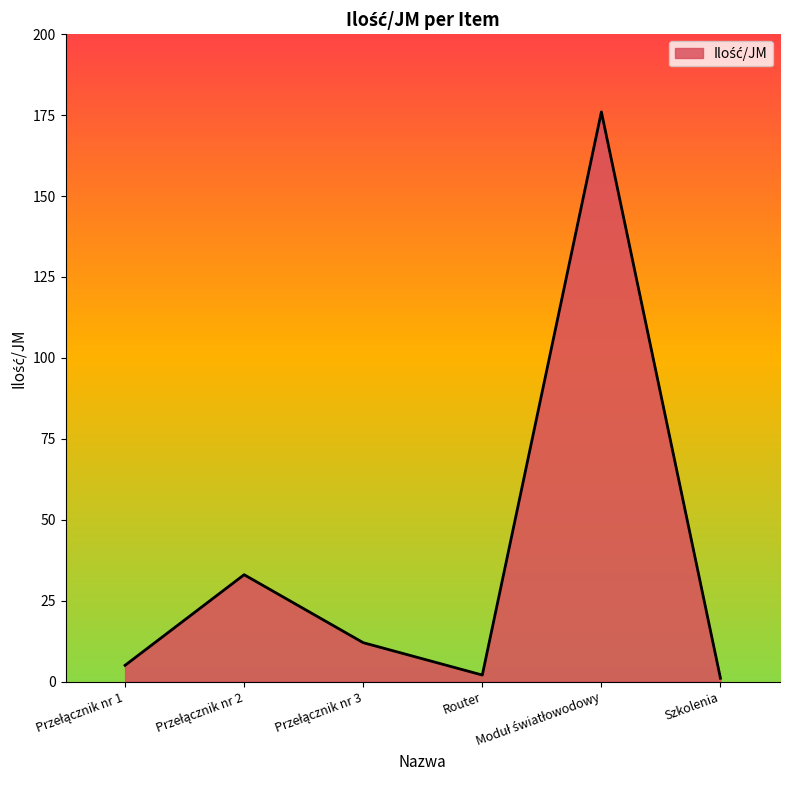

What is the difference between the maximum and minimum values?

175